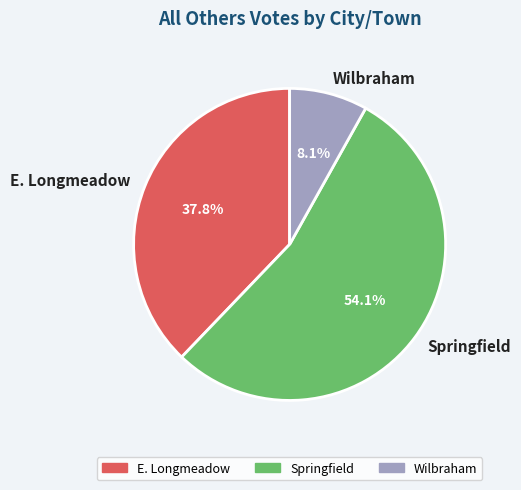

The Wilbraham slice represents 8% of the pie. True or false?

True